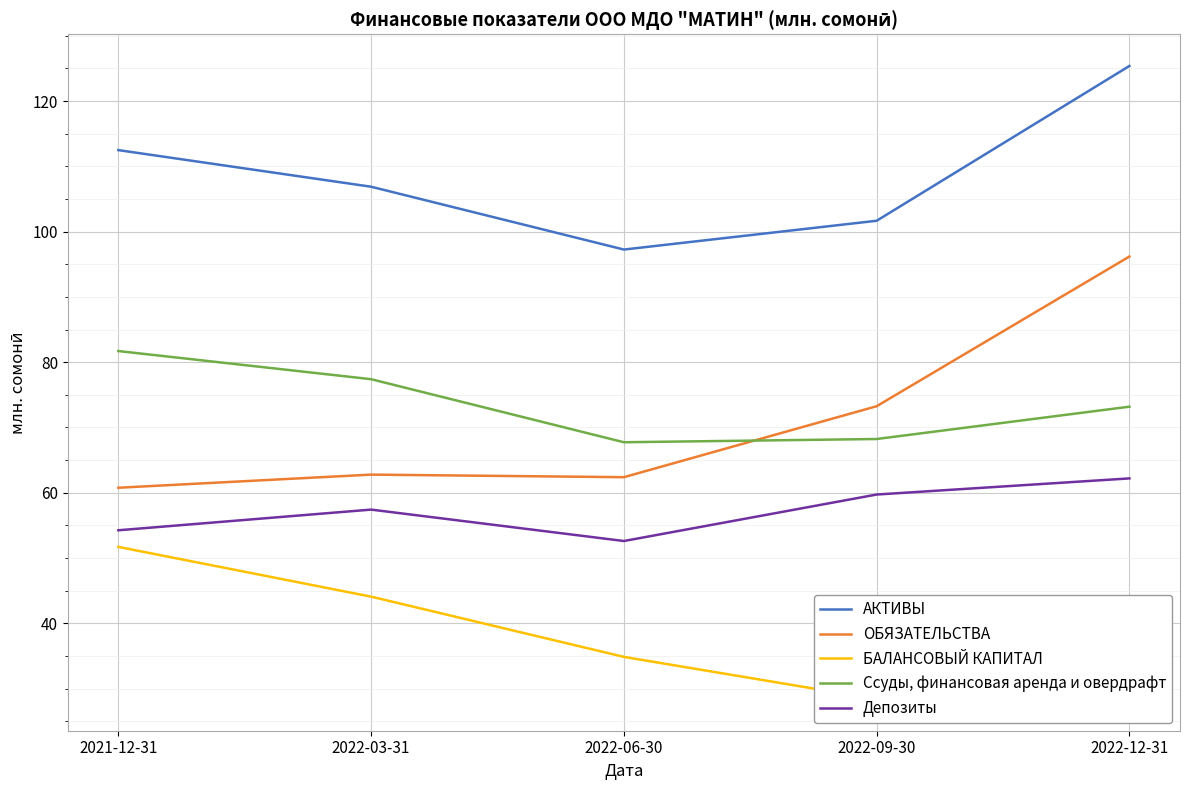

True or false: Ссуды, финансовая аренда и овердрафт and Депозиты cross at least once.

False